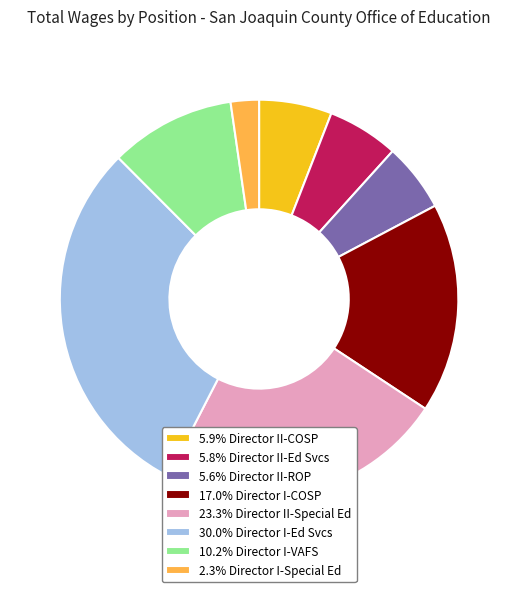

Does 5.6% Director II-ROP represent more than half of the total?

No